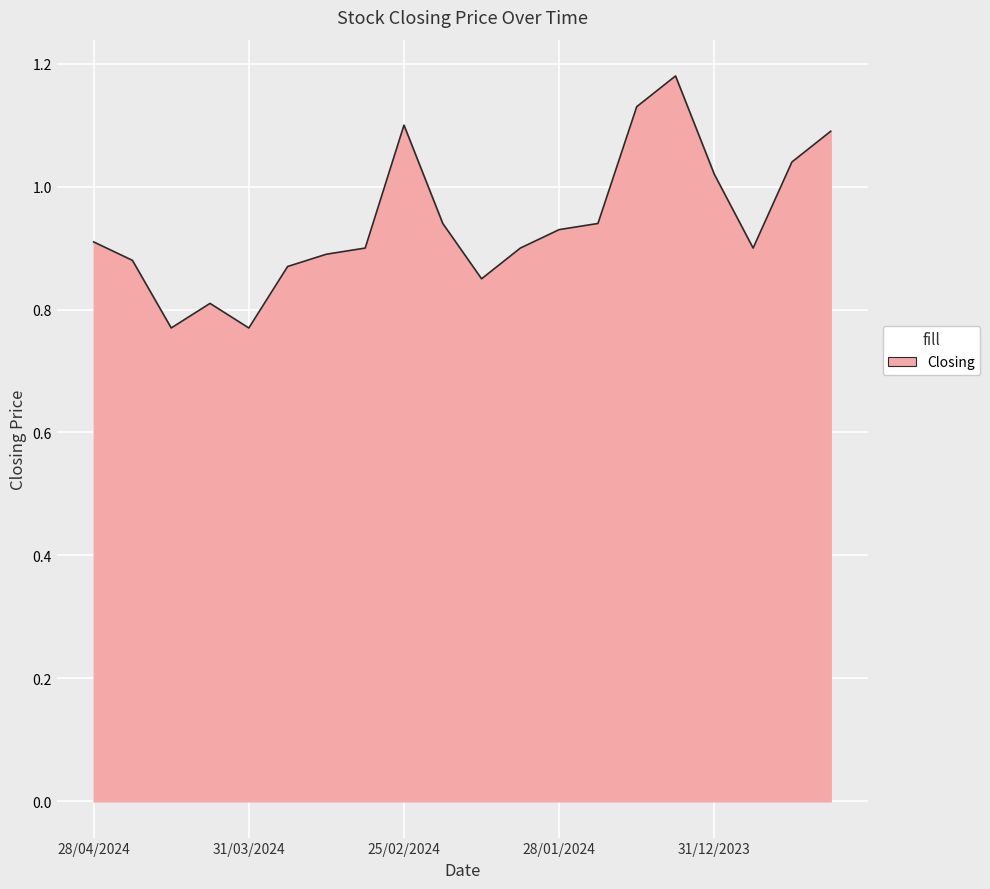

What is the difference between the maximum and minimum values?

0.4